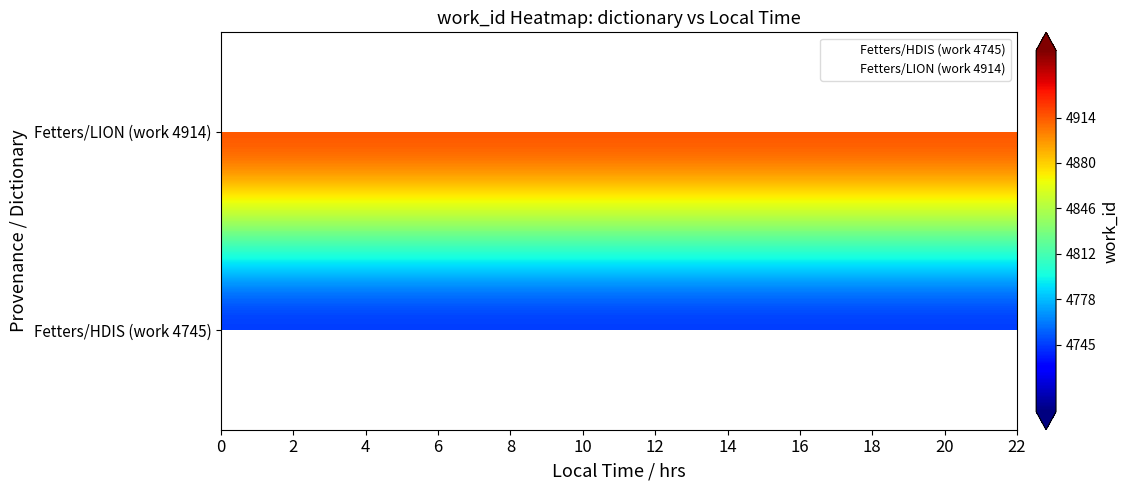

Rank the series by their average value, from highest to lowest.

Fetters/LION (work 4914), Fetters/HDIS (work 4745)